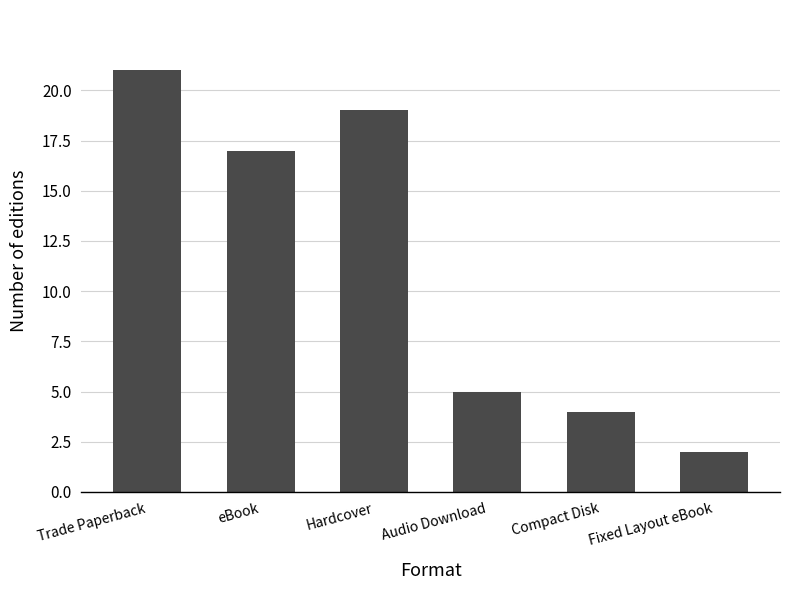

Reading right to left, list all the values displayed in this chart.

2	4	5	19	17	21